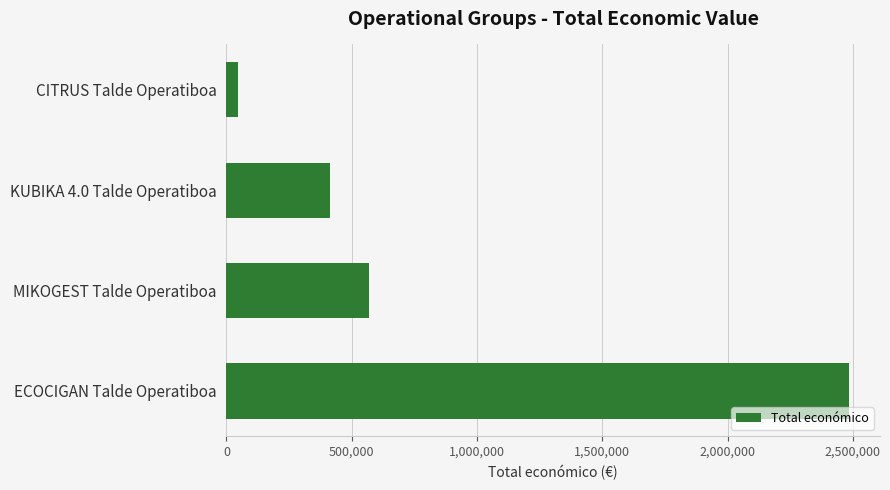

What is the difference between the second highest and second lowest values?

154021